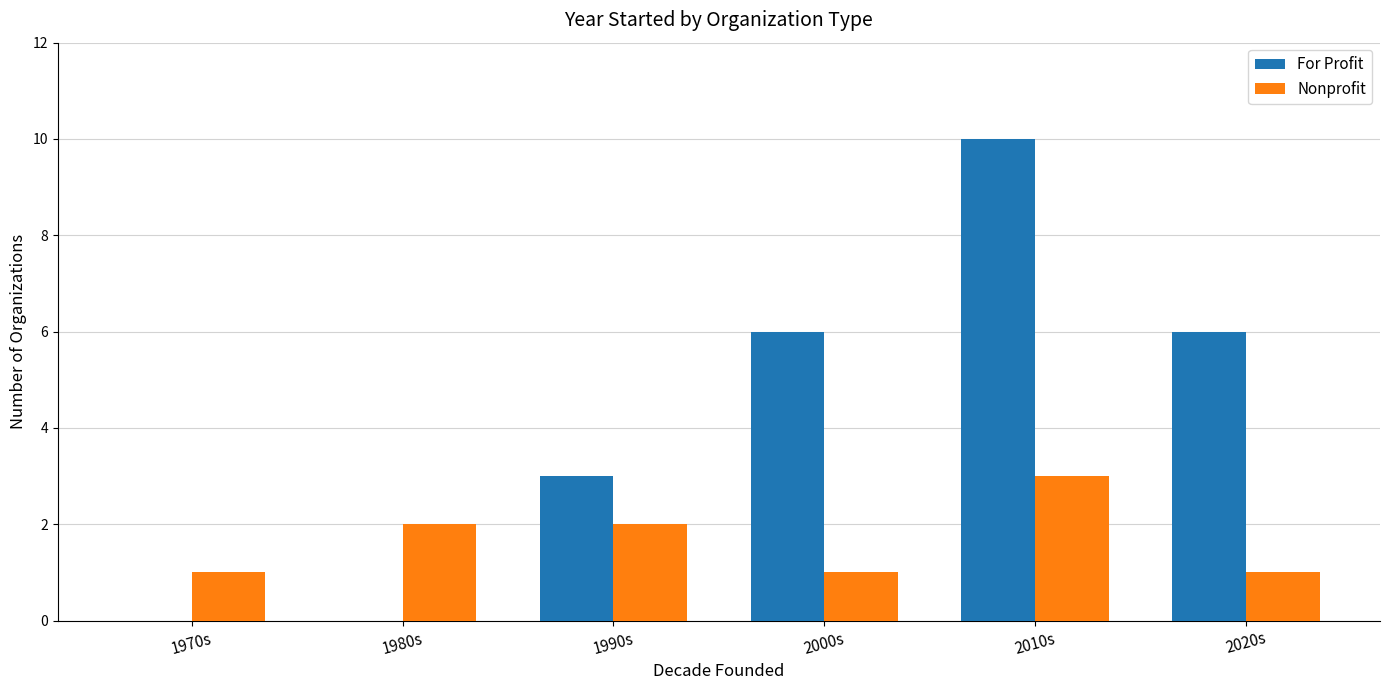

Reading left to right, extract all data points from this chart.

For Profit: 0	0	3	6	10	6
Nonprofit: 1	2	2	1	3	1